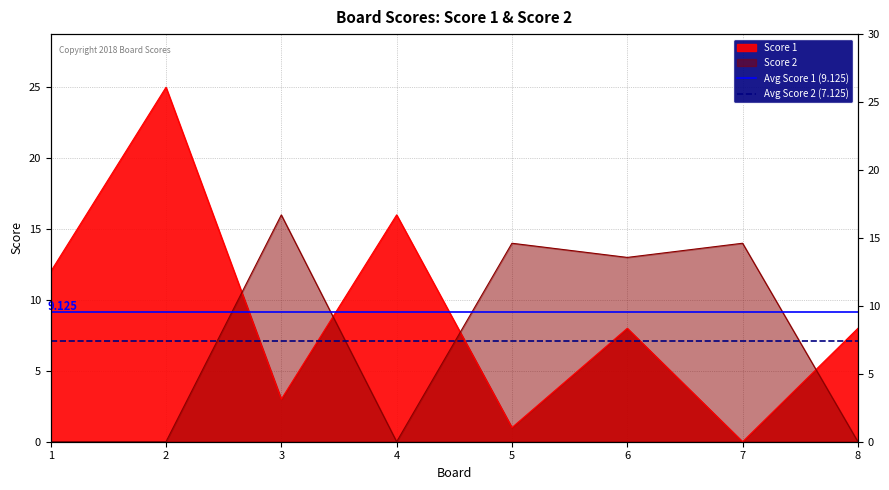

Does the chart display data point markers on the line(s)?

No